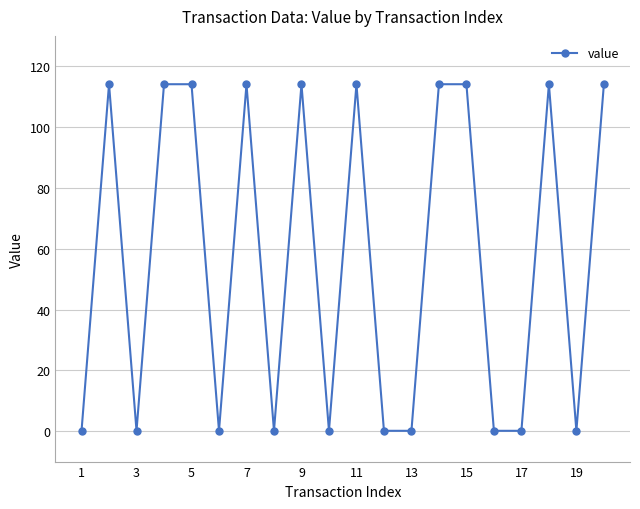

What is the difference between the second highest and minimum values?

114.0